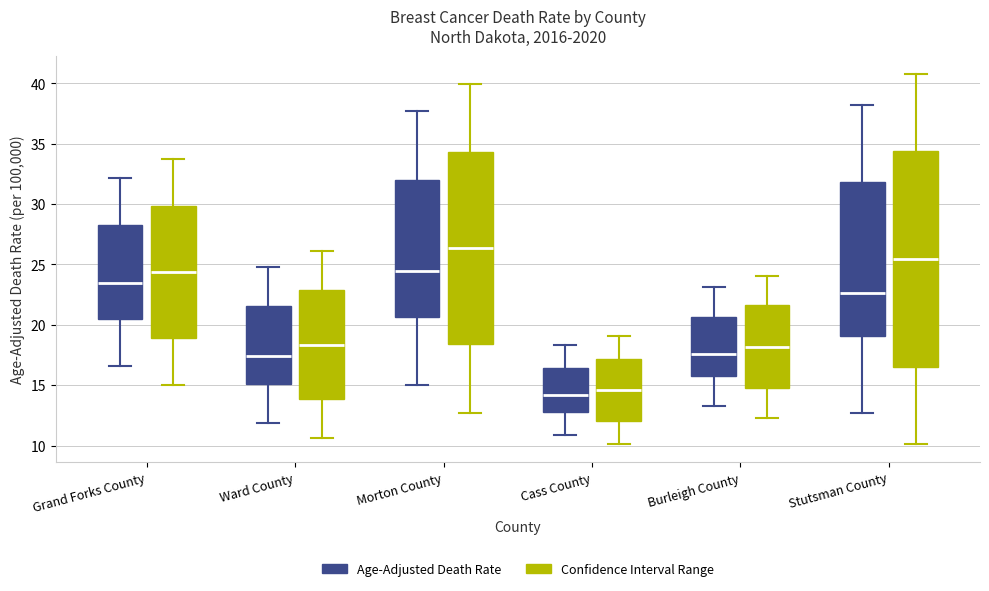

Reading left to right, transcribe this box plot: for each box, give where its median line is, the range the box spans, and where its two whiskers end, as read against the y-axis. The values are not printed on the chart, so give them approximately, as read against the axis.

Grand Forks County (Age-Adjusted Death Rate): median 23.5, box 20.5 to 28.5, whiskers 16.5 to 32.0
Grand Forks County (Confidence Interval Range): median 24.5, box 19.0 to 30.0, whiskers 15.0 to 34.0
Ward County (Age-Adjusted Death Rate): median 17.5, box 15.0 to 21.5, whiskers 12.0 to 25.0
Ward County (Confidence Interval Range): median 18.5, box 14.0 to 23.0, whiskers 10.5 to 26.0
Morton County (Age-Adjusted Death Rate): median 24.5, box 20.5 to 32.0, whiskers 15.0 to 37.5
Morton County (Confidence Interval Range): median 26.5, box 18.5 to 34.5, whiskers 12.5 to 40.0
Cass County (Age-Adjusted Death Rate): median 14.0, box 13.0 to 16.5, whiskers 11.0 to 18.5
Cass County (Confidence Interval Range): median 14.5, box 12.0 to 17.0, whiskers 10.0 to 19.0
Burleigh County (Age-Adjusted Death Rate): median 17.5, box 16.0 to 20.5, whiskers 13.5 to 23.0
Burleigh County (Confidence Interval Range): median 18.0, box 15.0 to 21.5, whiskers 12.5 to 24.0
Stutsman County (Age-Adjusted Death Rate): median 22.5, box 19.0 to 32.0, whiskers 12.5 to 38.0
Stutsman County (Confidence Interval Range): median 25.5, box 16.5 to 34.5, whiskers 10.0 to 41.0